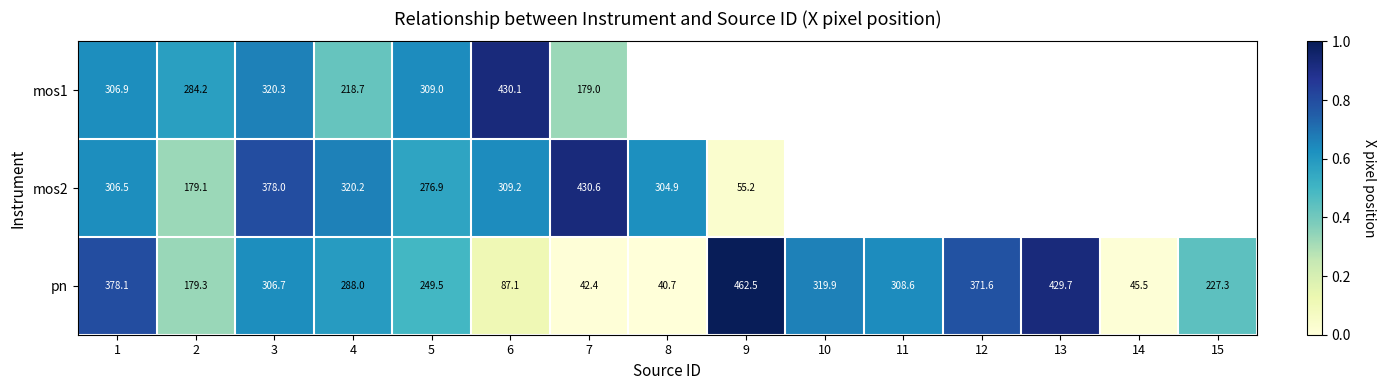

Where is mos1 nearest to the value 0?

7